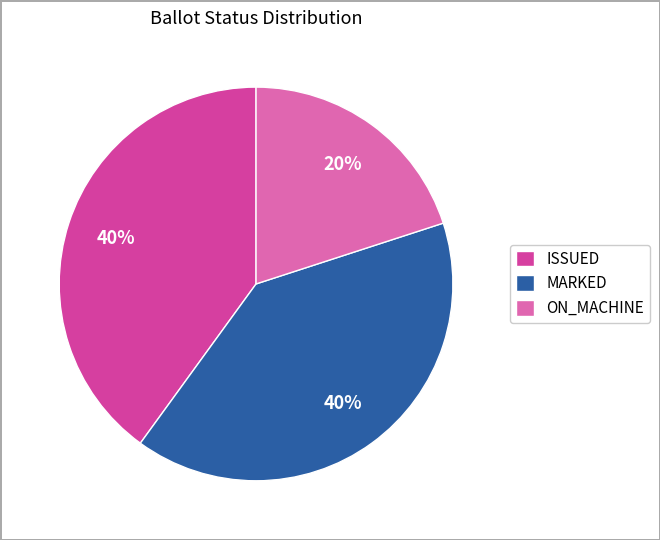

To the nearest percent, what is the difference between the largest and smallest slice percentages?

20%